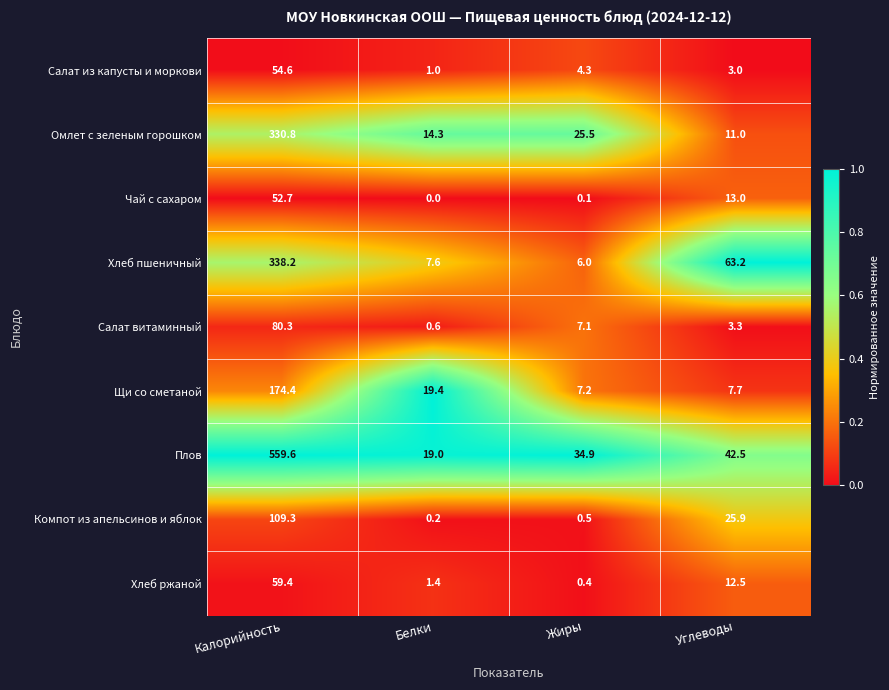

What is the difference between the Салат витаминный values at Калорийность and Белки?

79.7